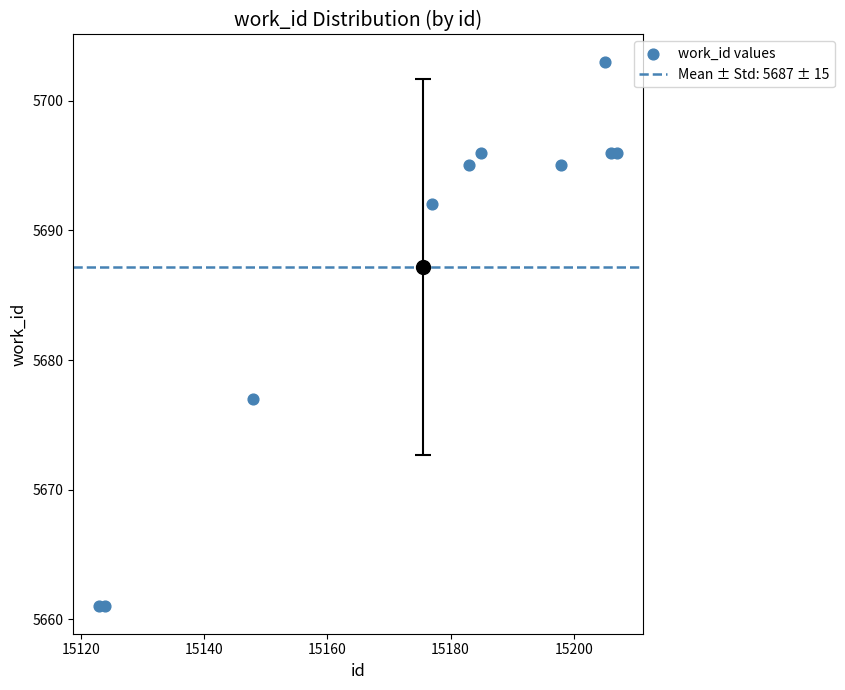

What is the range of X values (max minus min)?

84